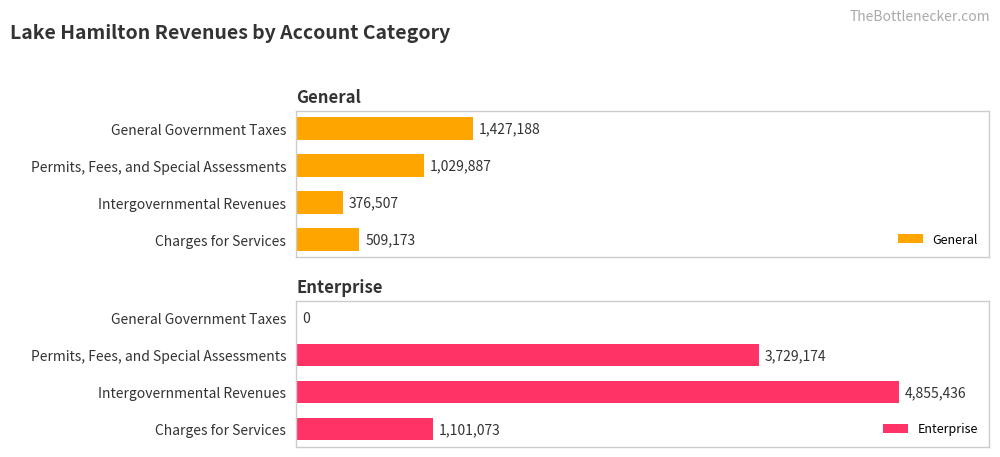

What is the difference between the maximum and minimum values in the Enterprise series?

4855436